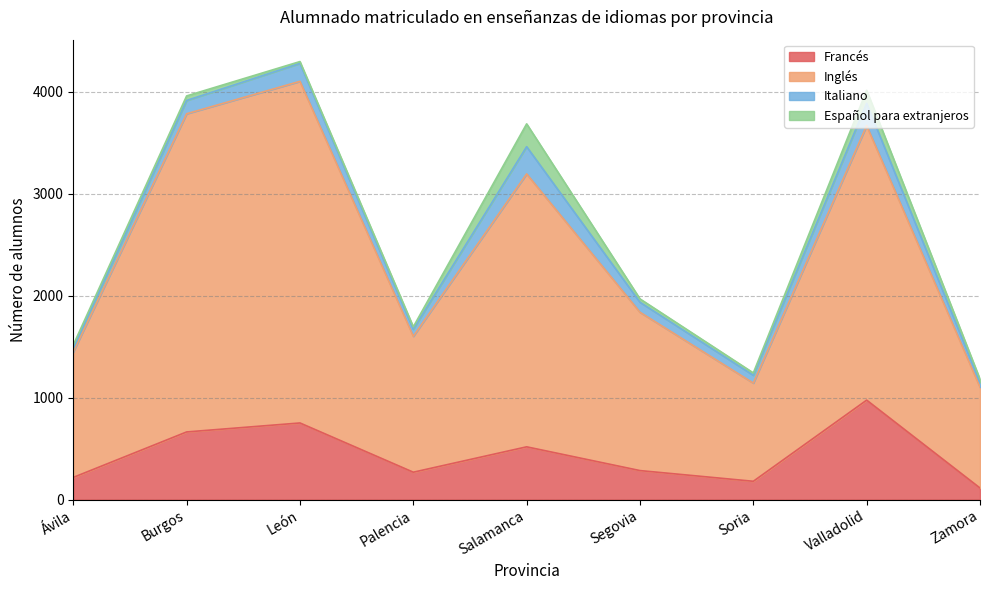

What is the total value across all series at León?

4296